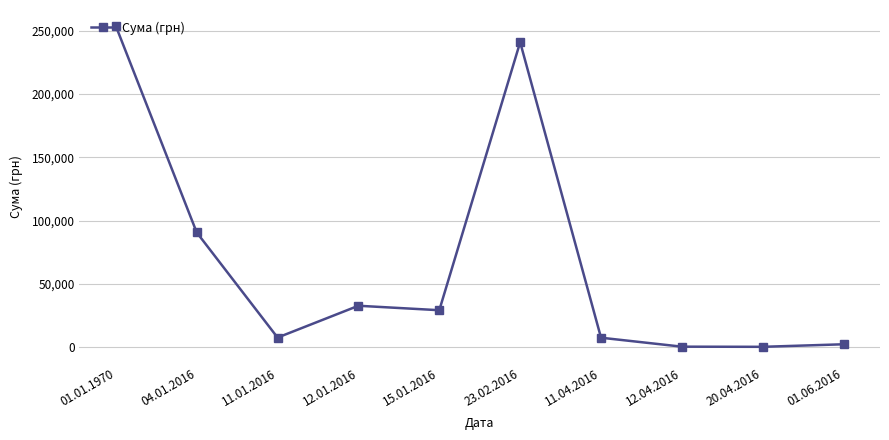

What position from the left is 11.04.2016?

7